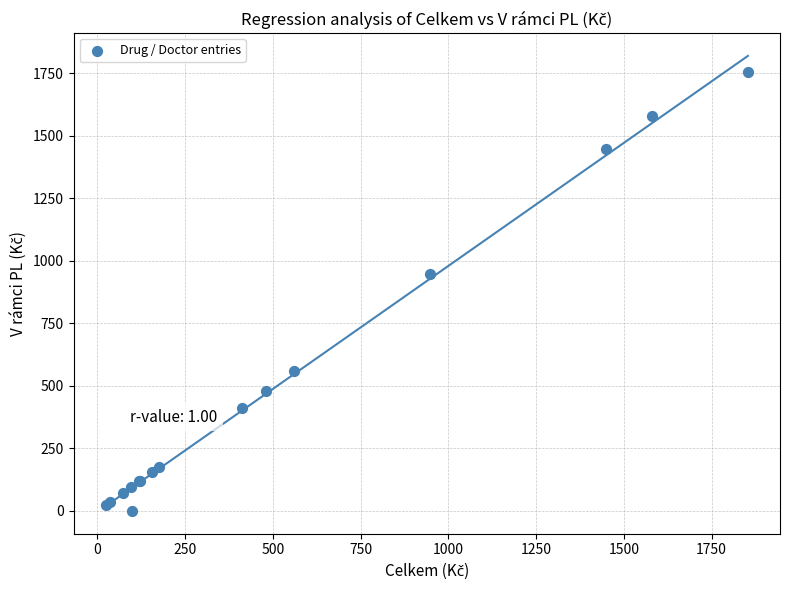

What Y value in the scatter plot is closest to 877?

947.4